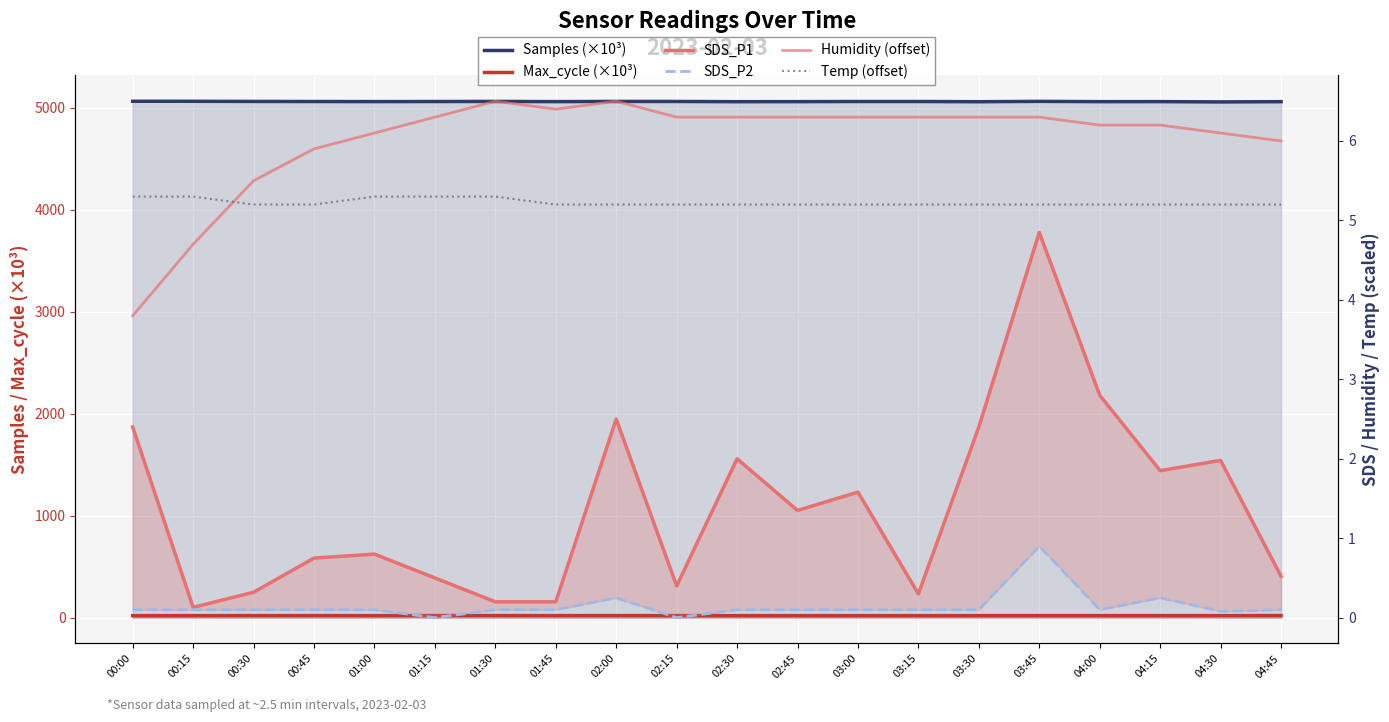

Is it true that Temp (offset) equals 5.2 at 02:30?

True